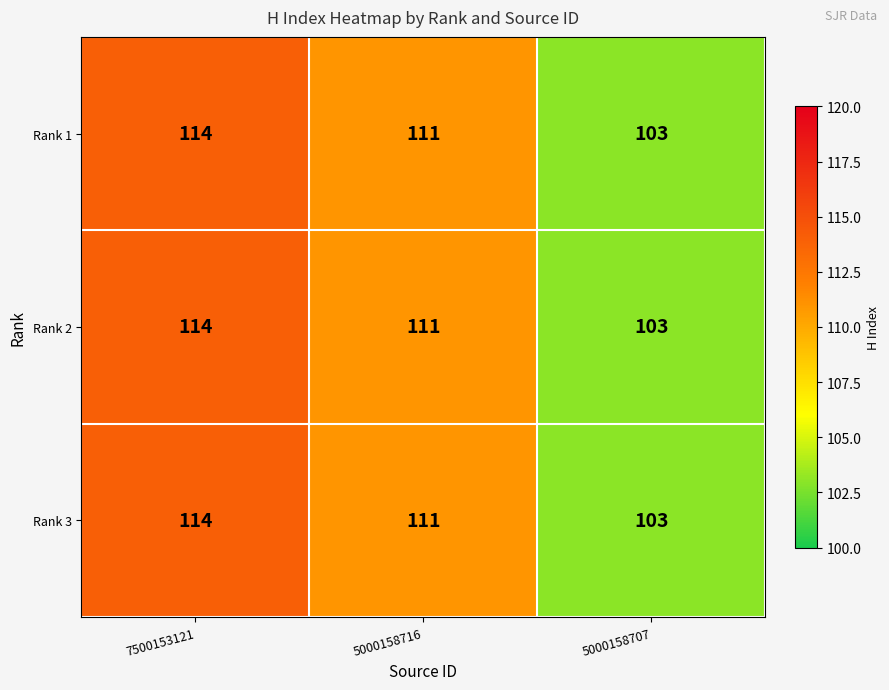

True or false: Rank 2 has a value of 178 at 5000158707.

False